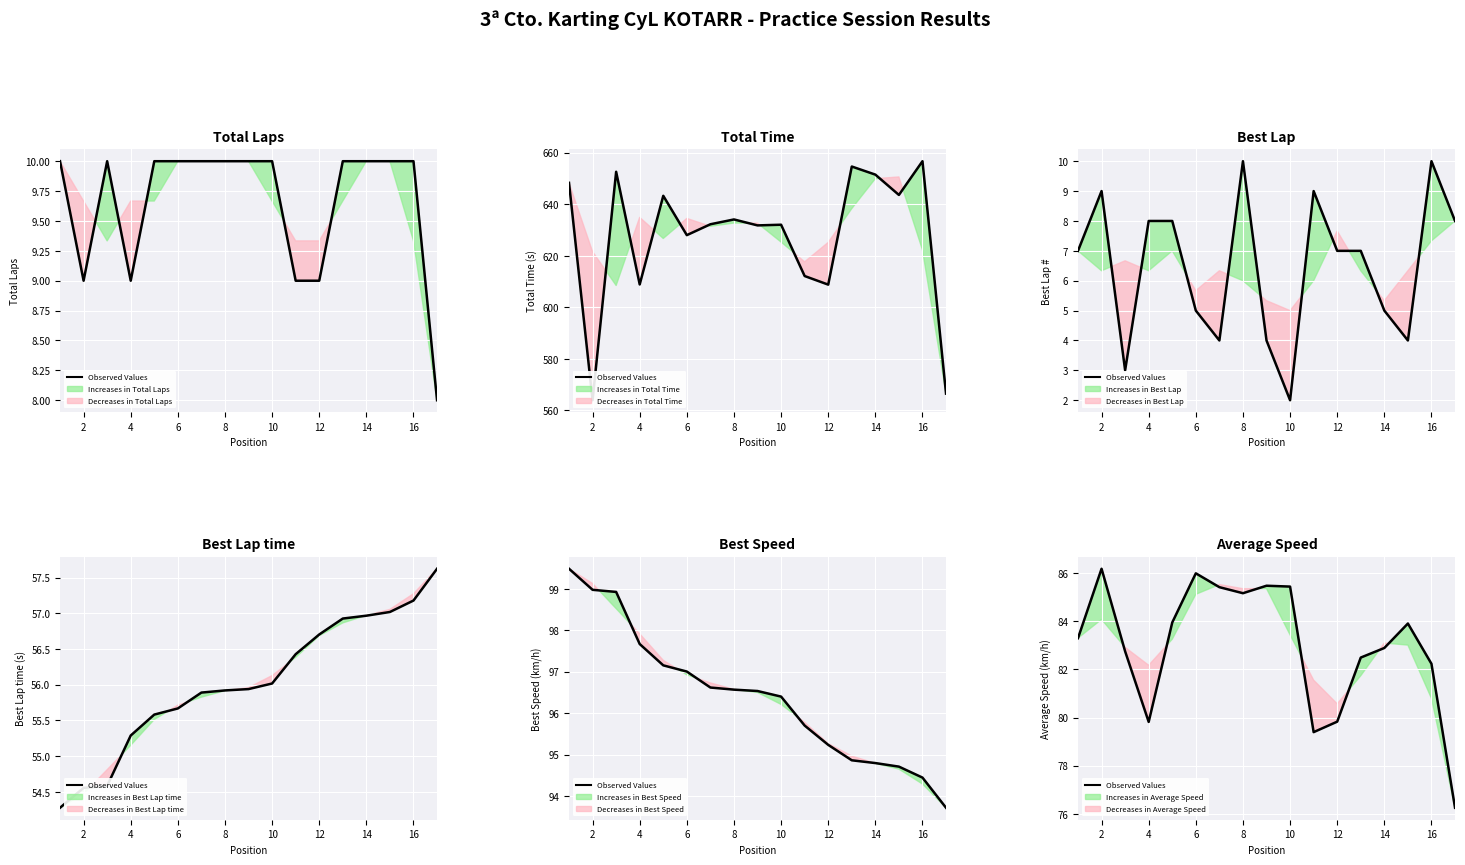

Reading left to right, transcribe all the data shown in this chart.

83.3	86.2	82.7	79.8	83.9	86.0	85.4	85.2	85.5	85.4	79.4	79.8	82.5	82.9	83.9	82.2	76.3